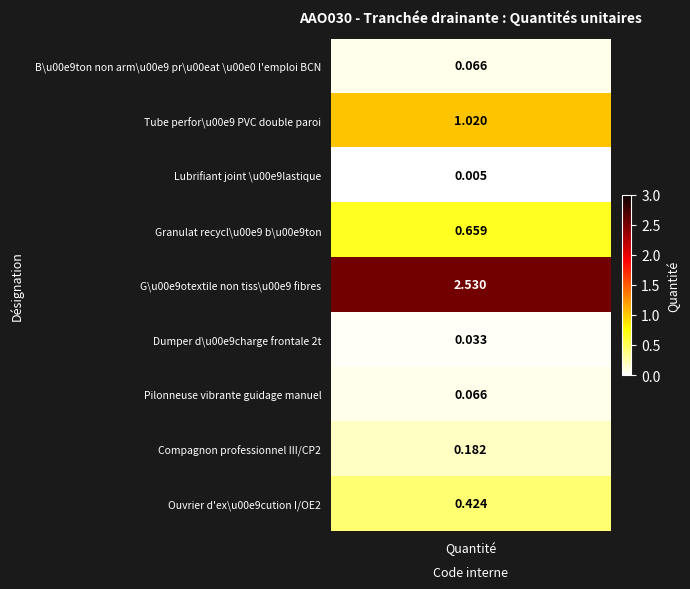

What is the difference between the maximum and second lowest values?

2.5